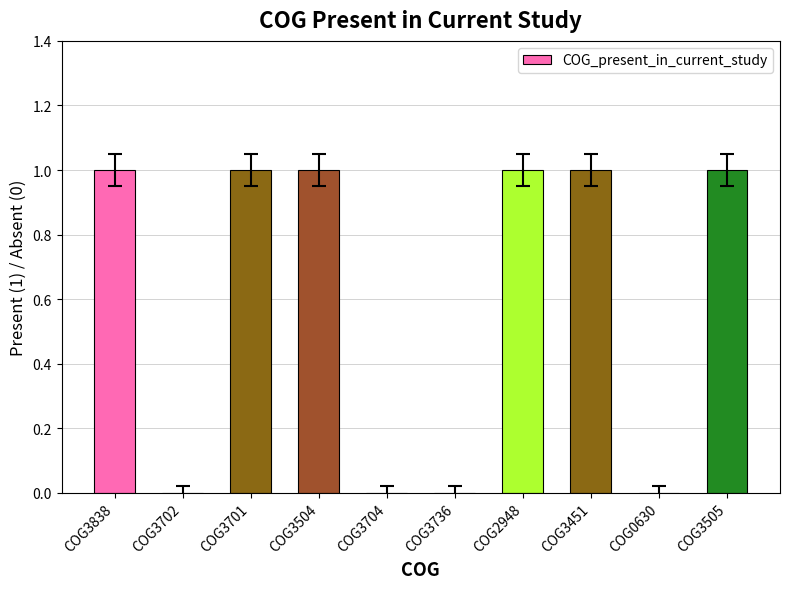

Reading left to right, what are all the values shown in this chart?

COG3838=1	COG3702=0	COG3701=1	COG3504=1	COG3704=0	COG3736=0	COG2948=1	COG3451=1	COG0630=0	COG3505=1